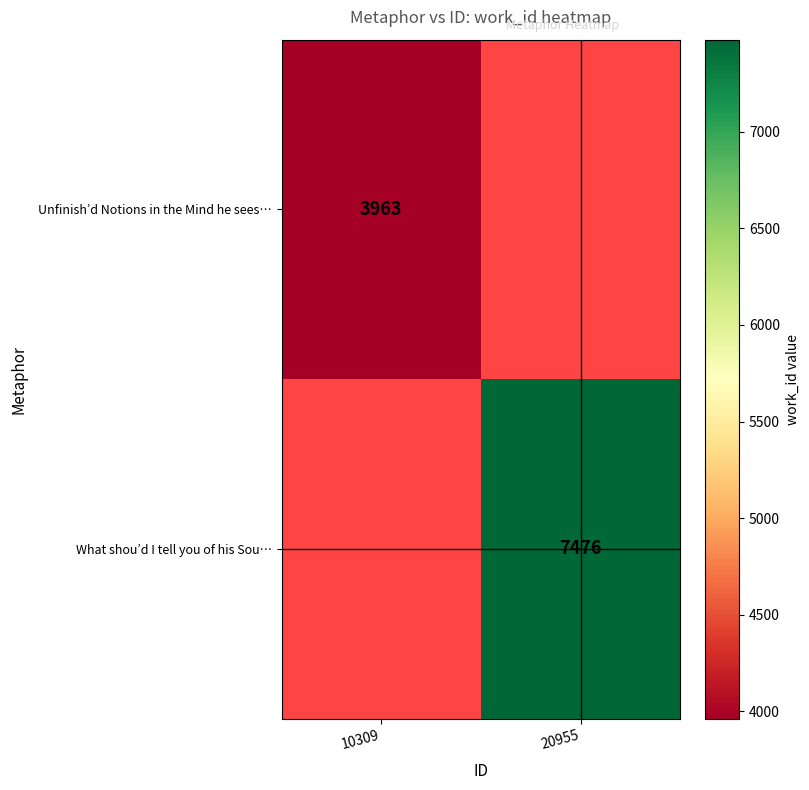

True or false: What shou’d I tell you of his Sou… has a value of 7476 at 20955.

True